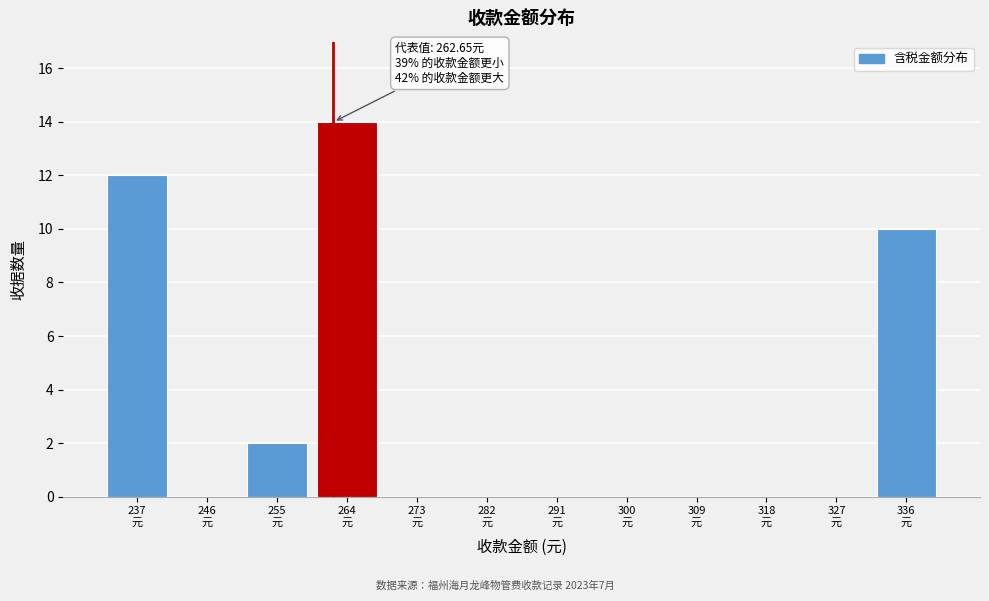

Which range on the x-axis has the tallest bar?

260 to 269